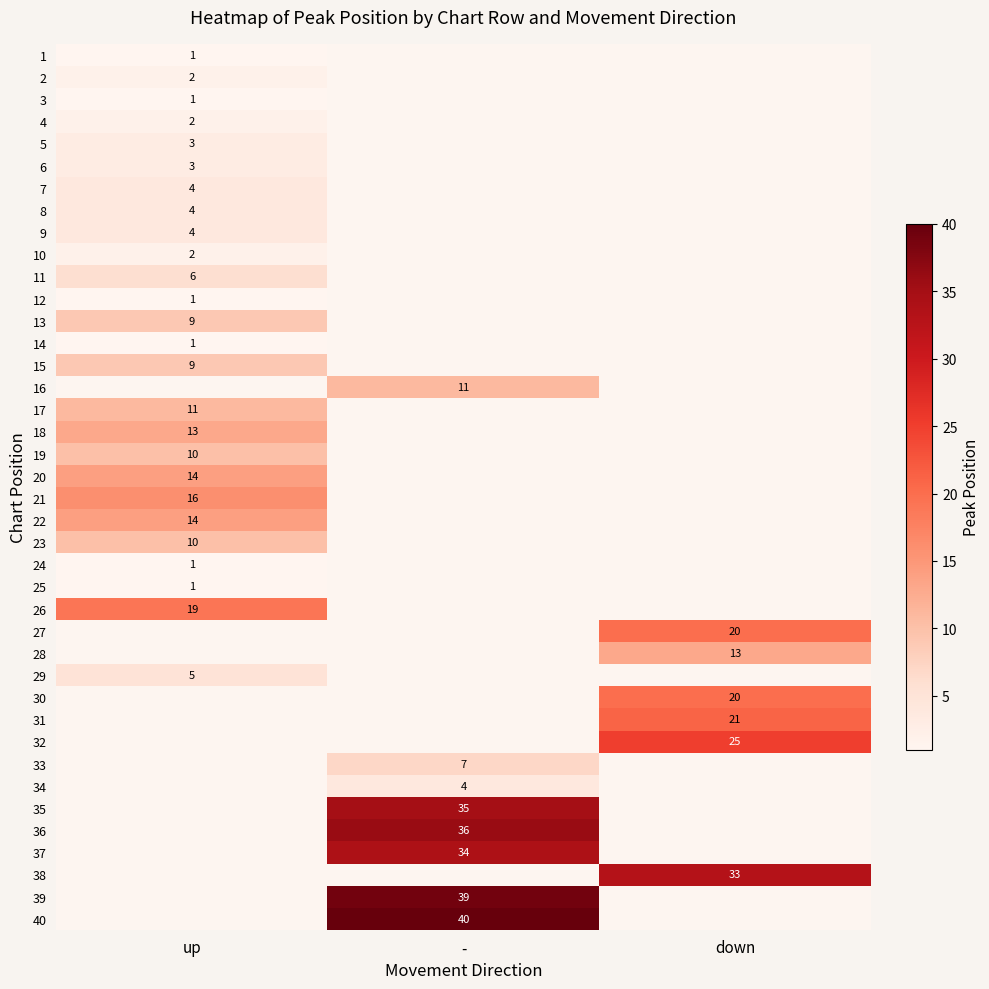

Which has a higher value, - or down?

down